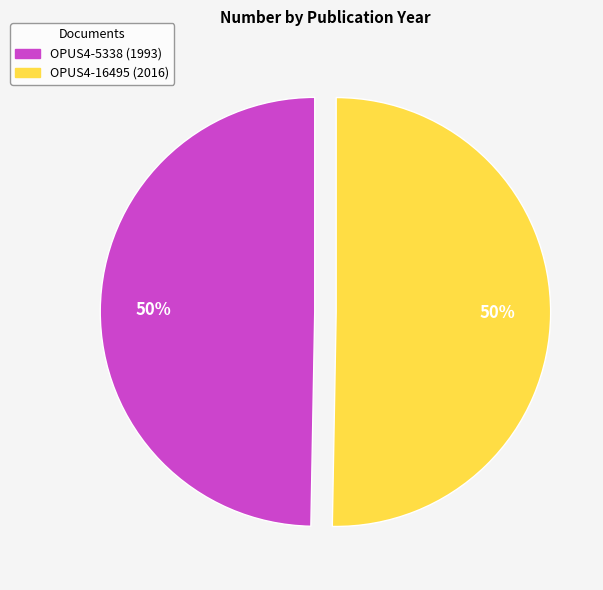

To the nearest percent, what is the combined percentage of OPUS4-5338 (1993) and OPUS4-16495 (2016)?

100%